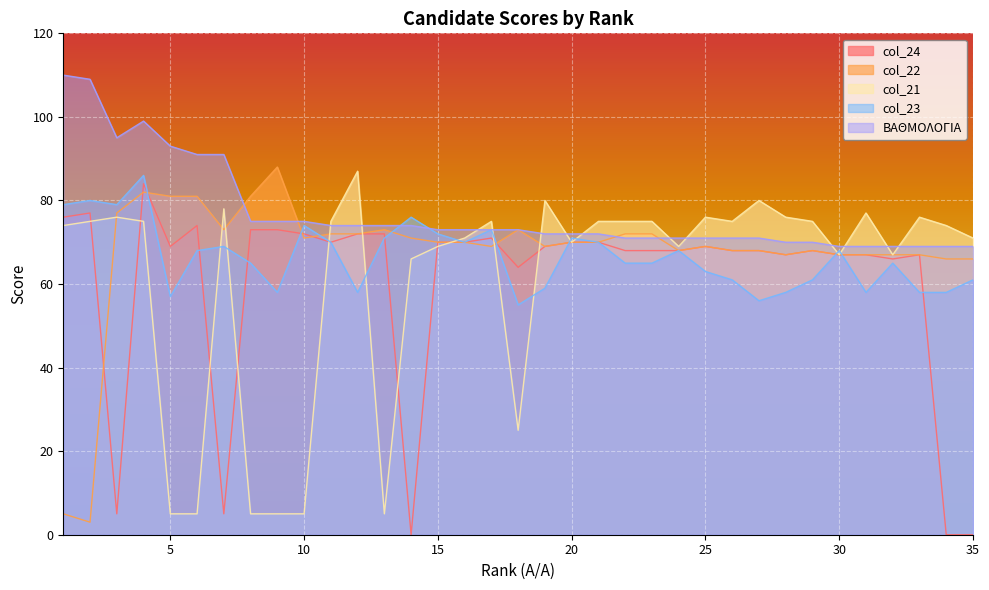

How many values in the col_23 series exceed 65?

17